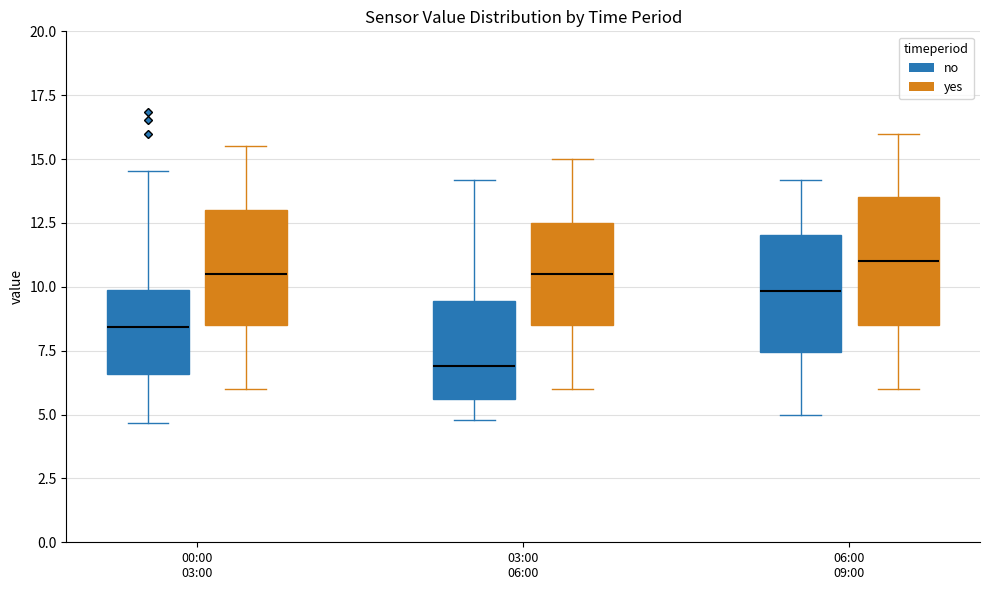

Reading left to right, transcribe this box plot: for each box, give where its median line is, the range the box spans, and where its two whiskers end, as read against the y-axis. The values are not printed on the chart, so give them approximately, as read against the axis.

00:00 03:00 (no): median 8.5, box 6.5 to 10.0, whiskers 4.5 to 14.5
00:00 03:00 (yes): median 10.5, box 8.5 to 13.0, whiskers 6.0 to 15.5
03:00 06:00 (no): median 7.0, box 5.5 to 9.5, whiskers 5.0 to 14.0
03:00 06:00 (yes): median 10.5, box 8.5 to 12.5, whiskers 6.0 to 15.0
06:00 09:00 (no): median 10.0, box 7.5 to 12.0, whiskers 5.0 to 14.0
06:00 09:00 (yes): median 11.0, box 8.5 to 13.5, whiskers 6.0 to 16.0